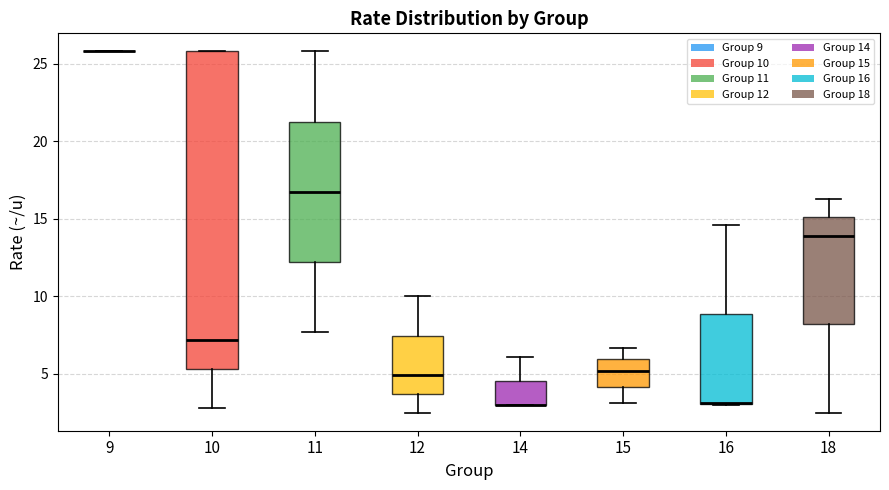

Reading left to right, read every box against the y-axis: the position of its median line, the range the box covers, and the ends of its whiskers. The values are not printed on the chart, so give them approximately, as read against the axis.

9: box collapsed to a line at 26.0, whiskers 26.0 to 26.0
10: median 7.0, box 5.5 to 26.0, whiskers 3.0 to 26.0
11: median 17.0, box 12.0 to 21.5, whiskers 7.5 to 26.0
12: median 5.0, box 3.5 to 7.5, whiskers 2.5 to 10.0
14: median 3.0 (drawn on the box's lower edge), box 3.0 to 4.5, whiskers 3.0 to 6.0
15: median 5.0, box 4.0 to 6.0, whiskers 3.0 to 6.5
16: median 3.0 (drawn on the box's lower edge), box 3.0 to 9.0, whiskers 3.0 to 14.5
18: median 14.0, box 8.0 to 15.0, whiskers 2.5 to 16.5